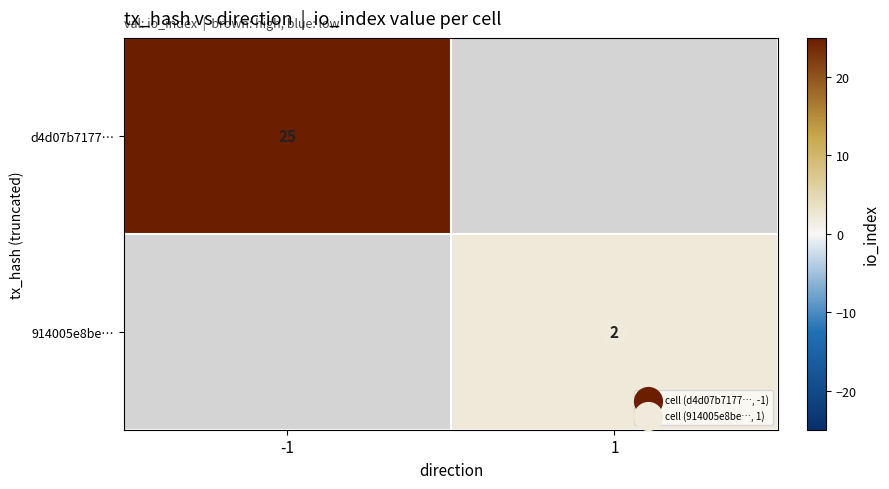

At -1, list the series in order from largest to smallest.

d4d07b7177…, 914005e8be…